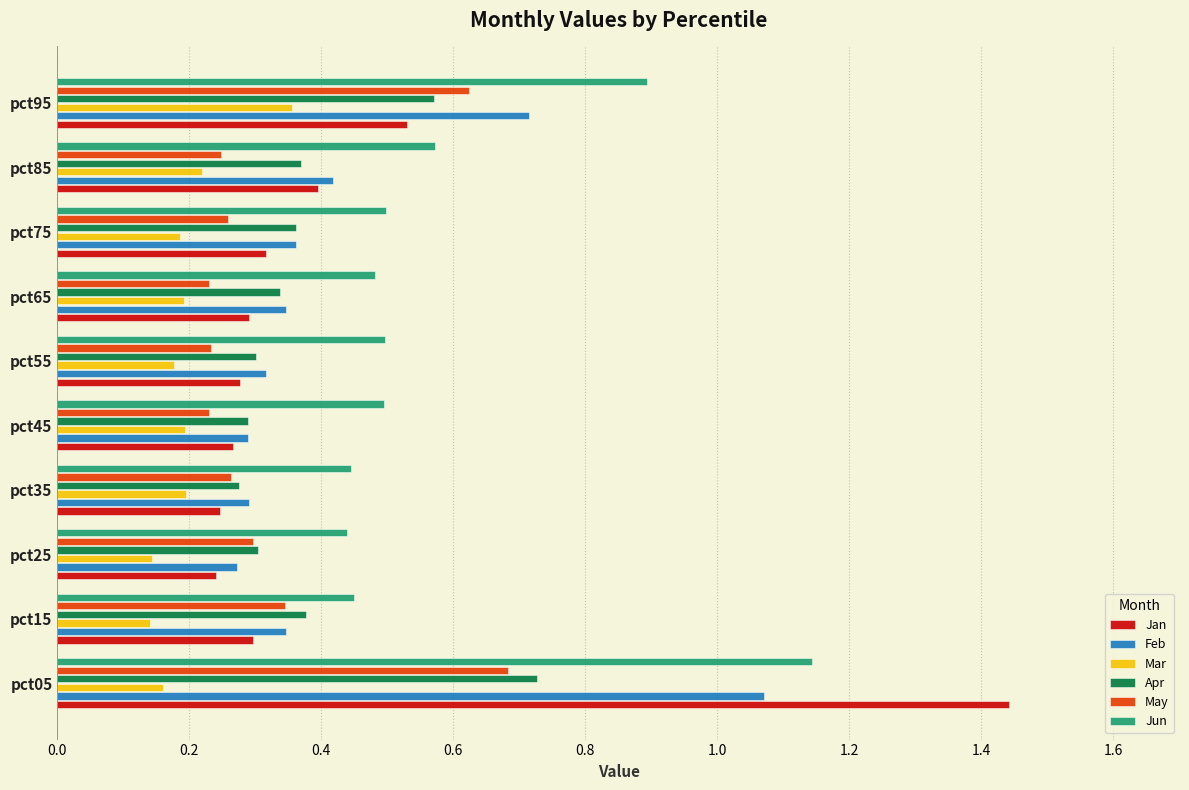

Rank the series by their maximum value, from lowest to highest.

Mar, May, Apr, Feb, Jun, Jan